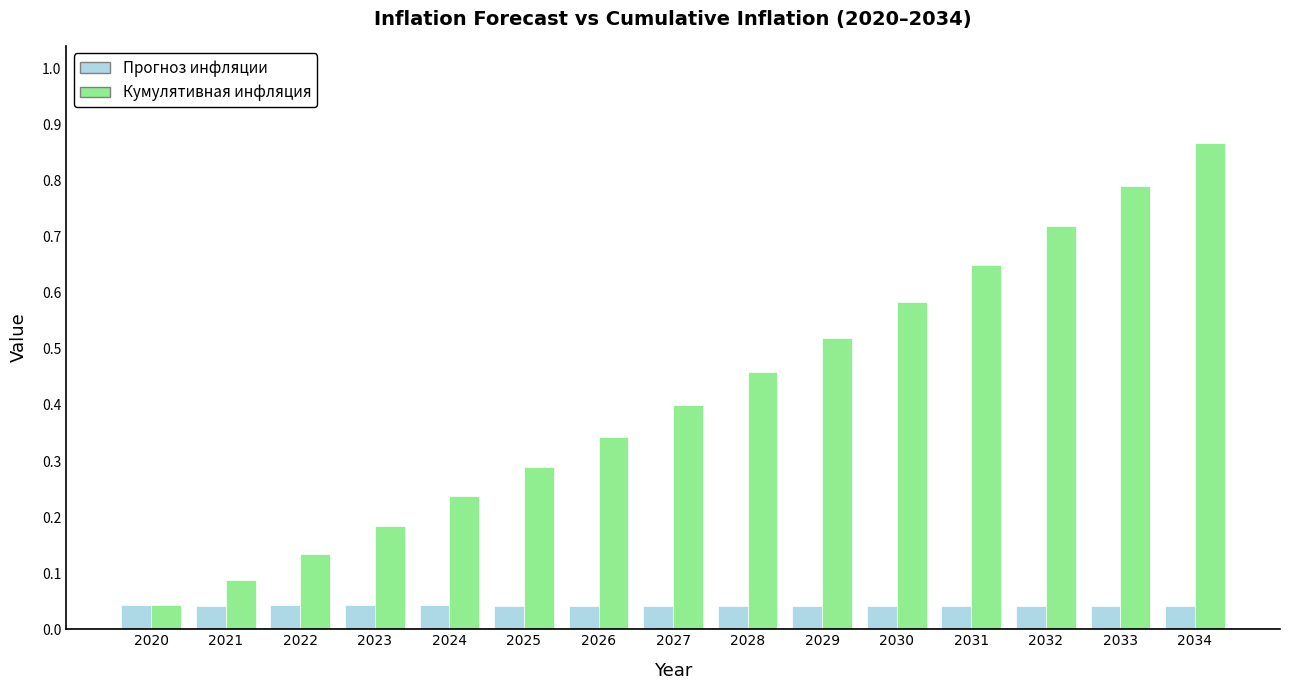

Are the bars grouped side by side (vs. stacked)?

Yes